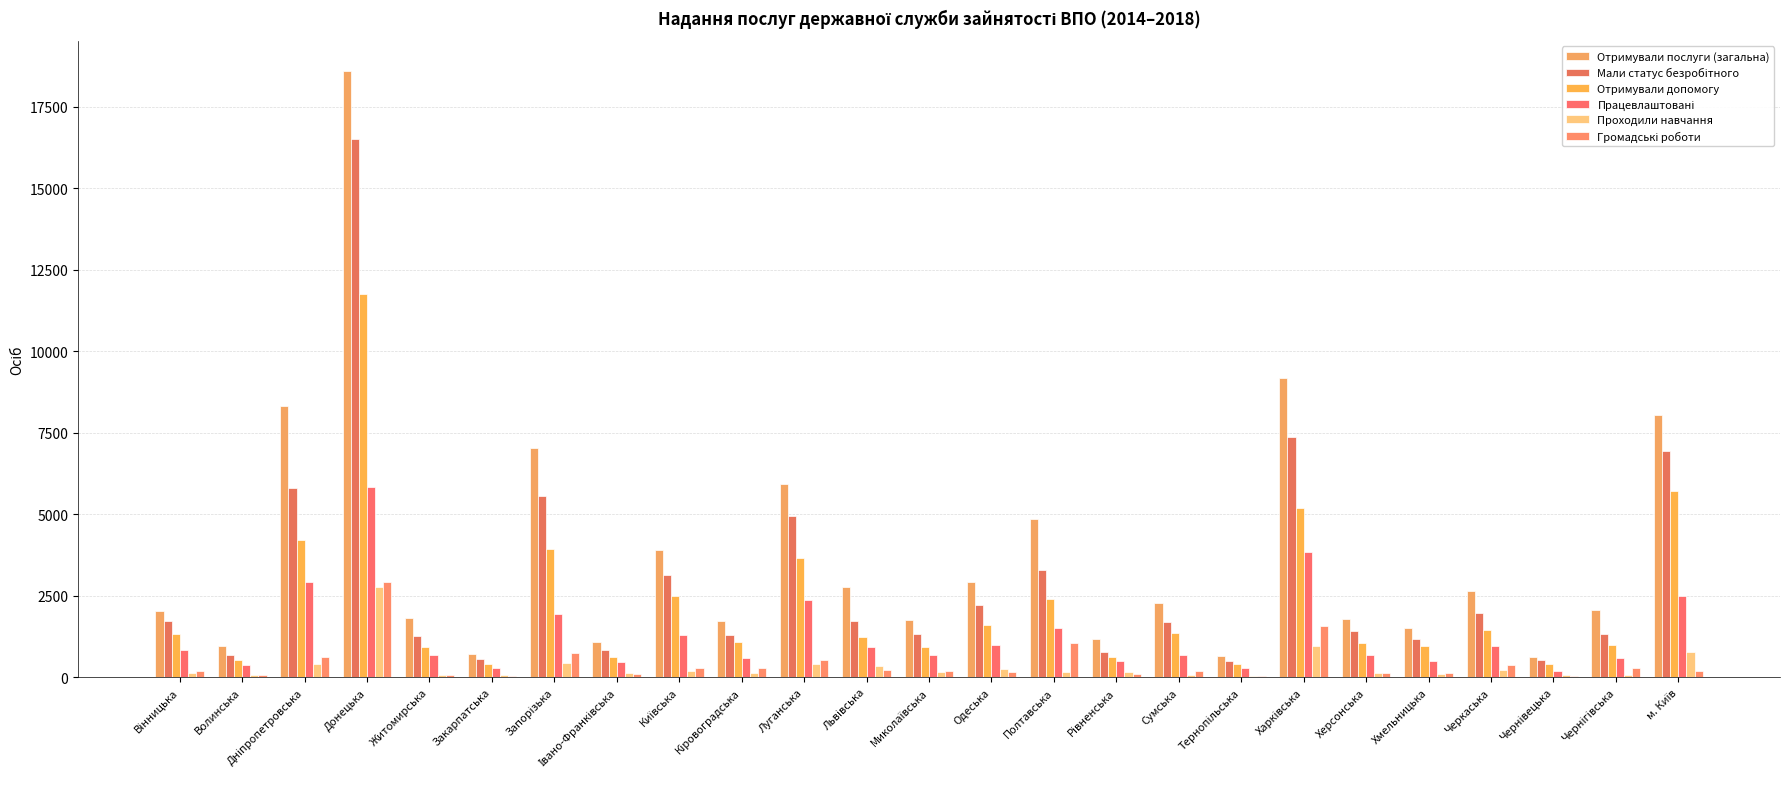

What is the difference between the maximum and minimum values in the Отримували допомогу series?

11363